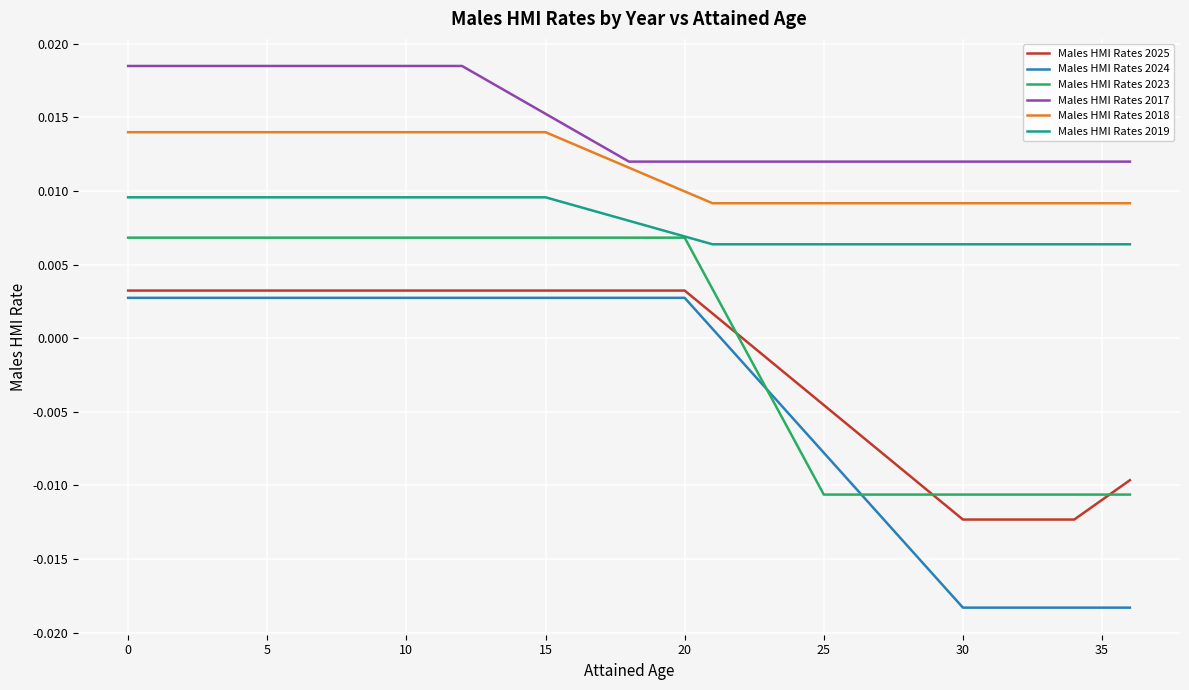

Does the chart have visible grid lines?

Yes